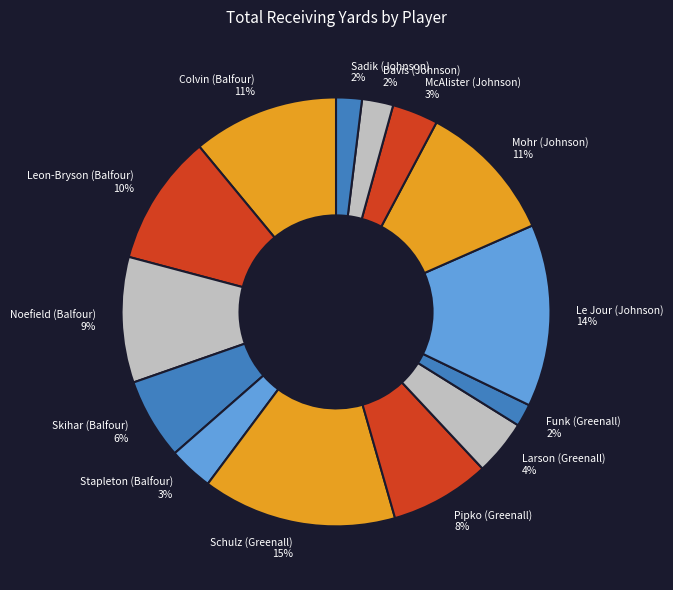

True or false: Skihar (Balfour) accounts for 15% of the total.

False